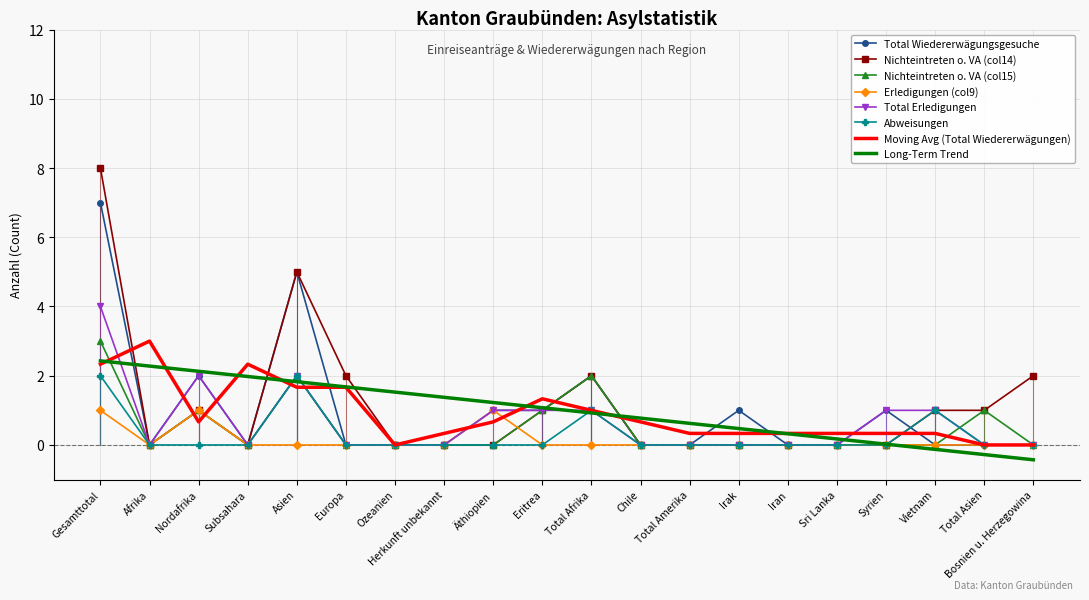

After their last crossing, which series has the higher values: Abweisungen or Total Wiedererwägungsgesuche?

Abweisungen